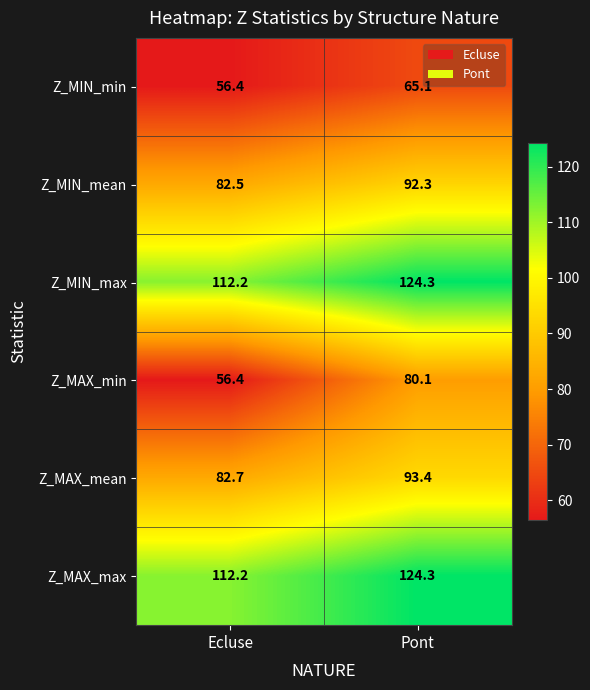

What is the difference between the maximum and minimum values in the Z_MIN_min series?

8.7